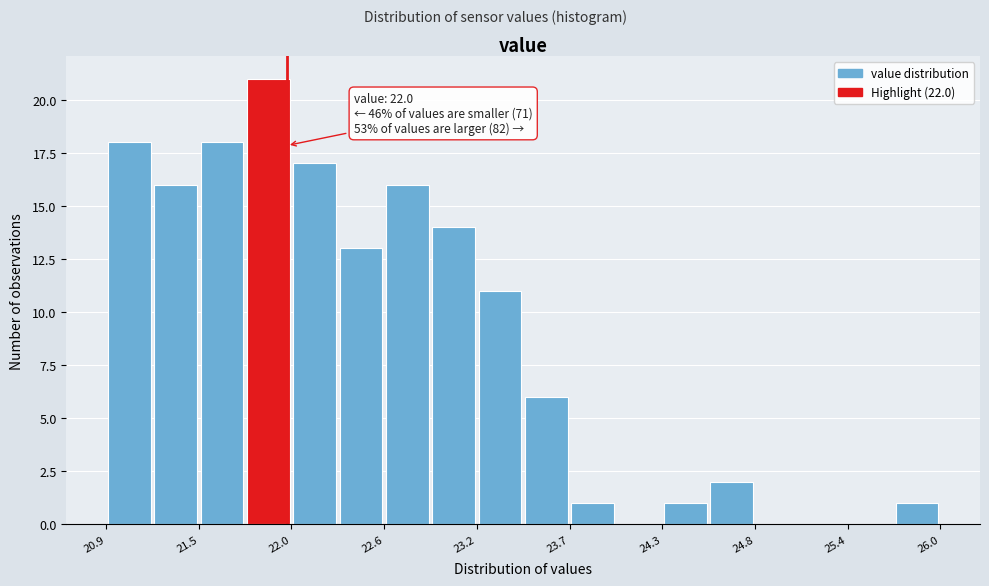

Read against the x-axis, roughly where is the centre of the tallest bar?

21.9